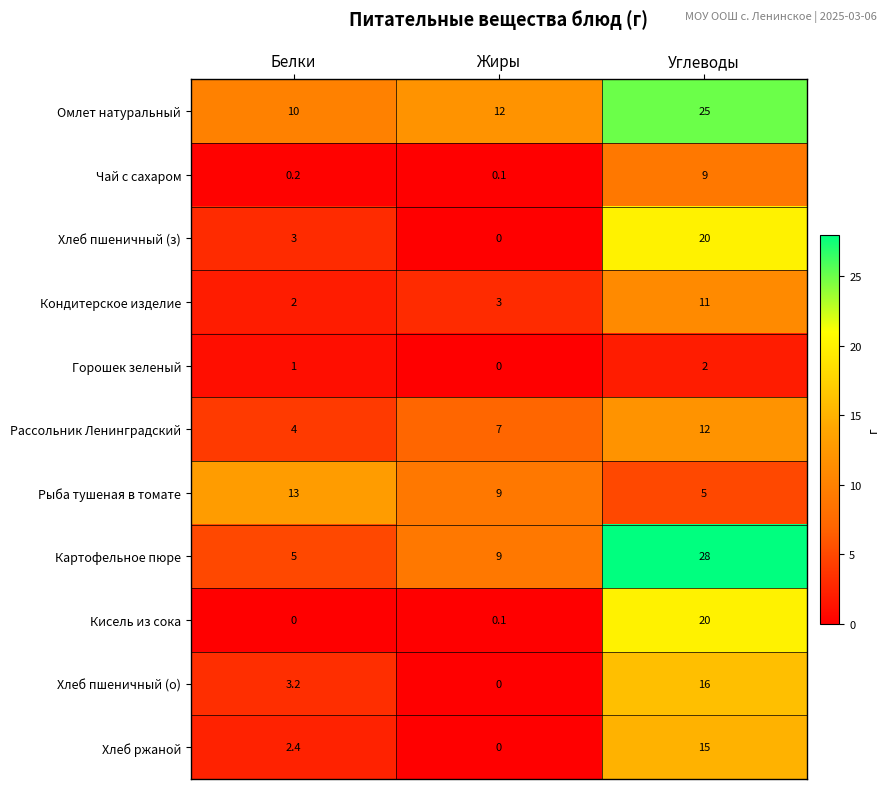

Which series has the largest total across all categories?

Омлет натуральный